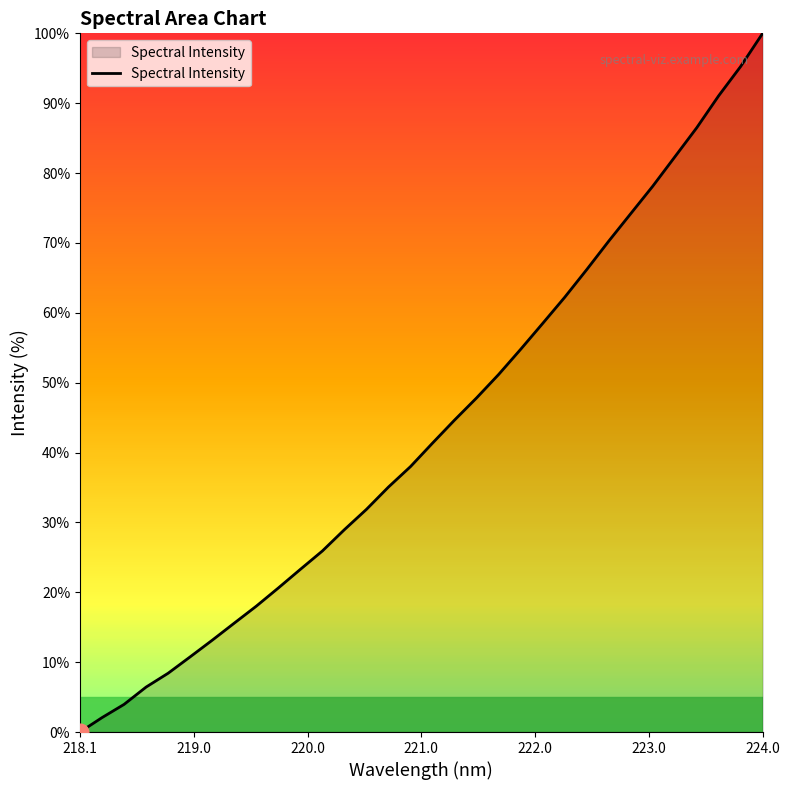

What is the maximum value shown in the chart?

100.0